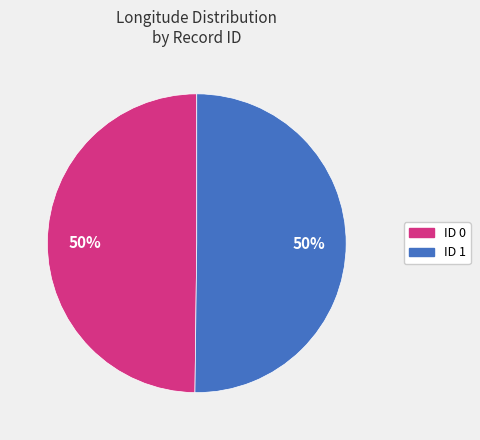

True or false: ID 1 accounts for 62% of the total.

False